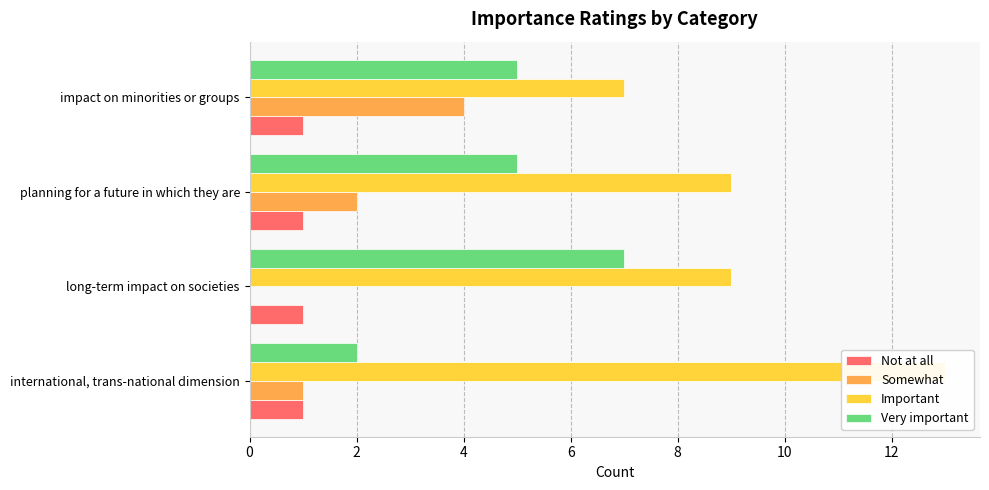

True or false: Somewhat has a value of 2.5 at impact on minorities or groups.

False